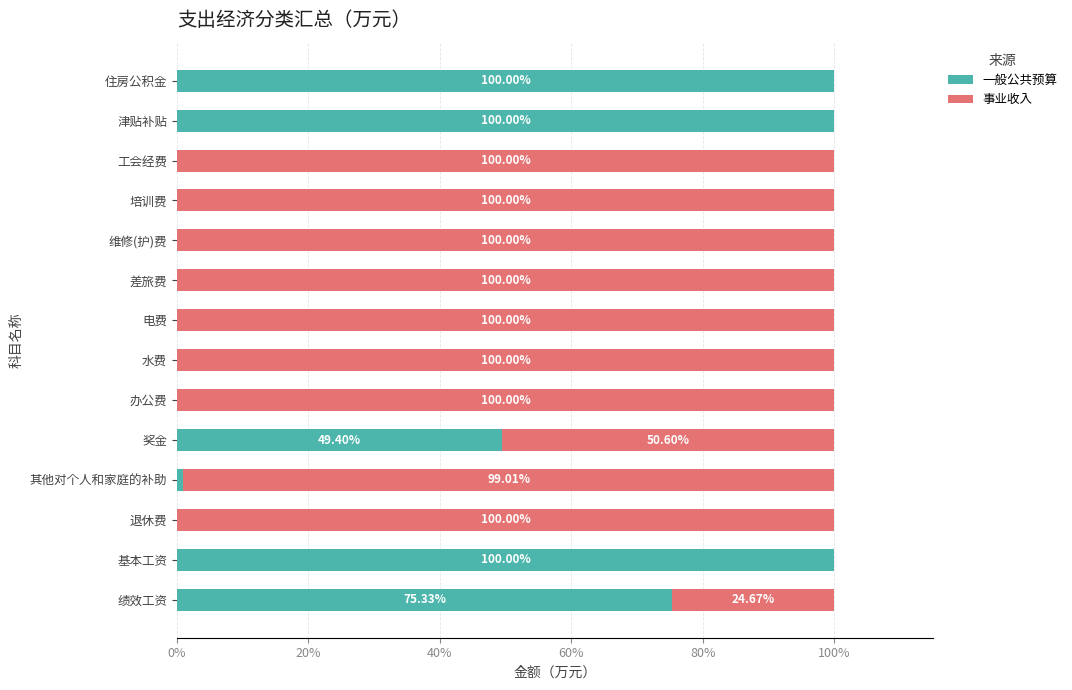

Where is 一般公共预算 nearest to the value 50?

奖金